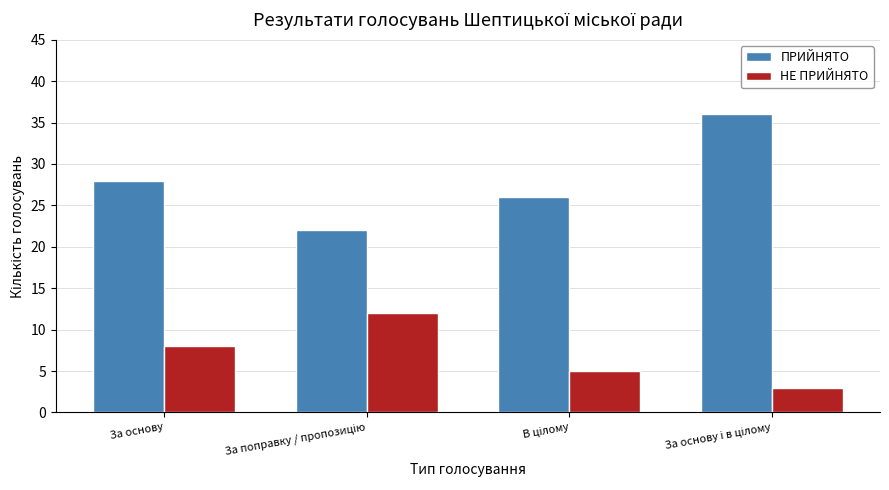

Reading right to left, transcribe all the data shown in this chart.

ПРИЙНЯТО: 36	26	22	28
НЕ ПРИЙНЯТО: 3	5	12	8